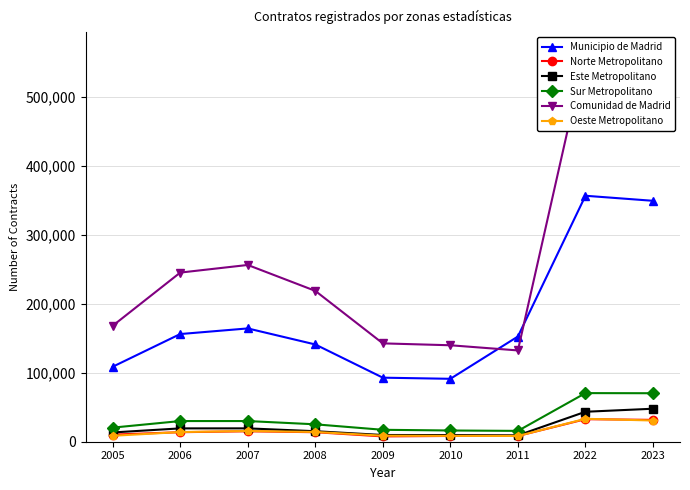

Between 2007 and 2008, which series saw the biggest shift?

Comunidad de Madrid